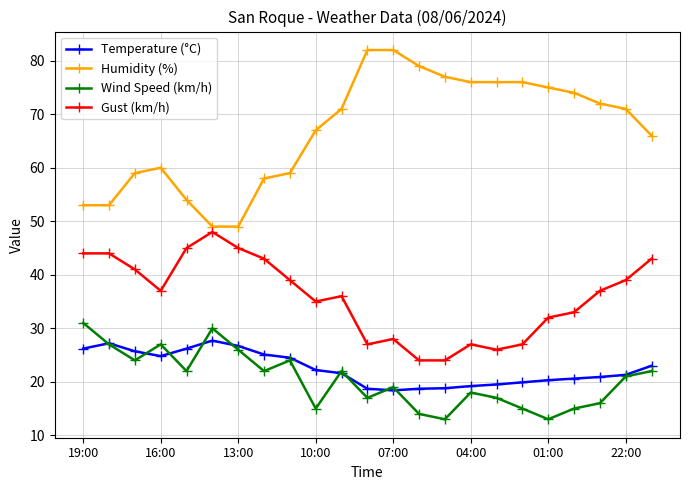

What is the greatest value displayed?

82.0